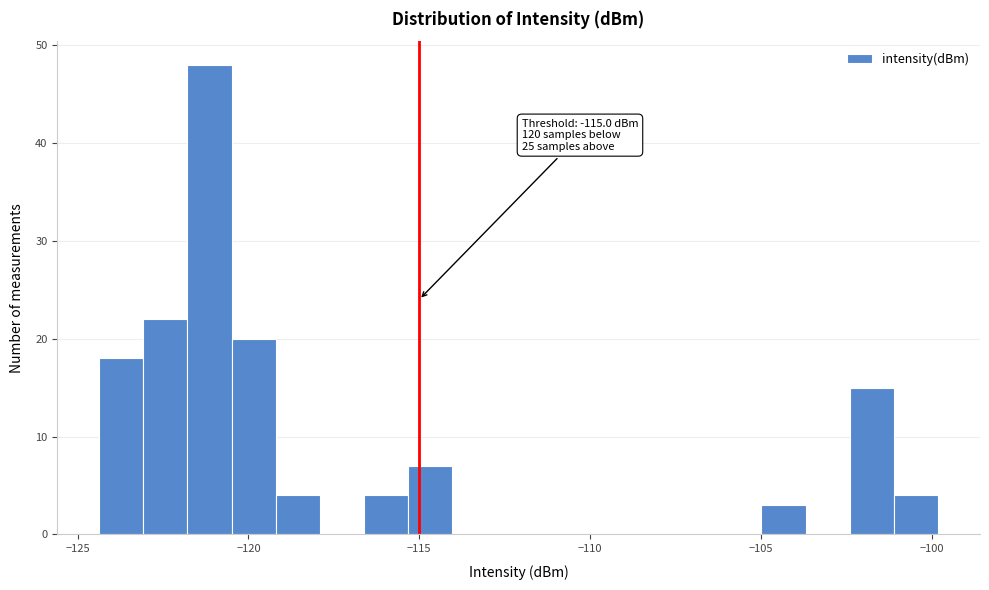

Around what value on the x-axis is the tallest bar? Give the approximate position of its centre, as read against the axis.

-121.0